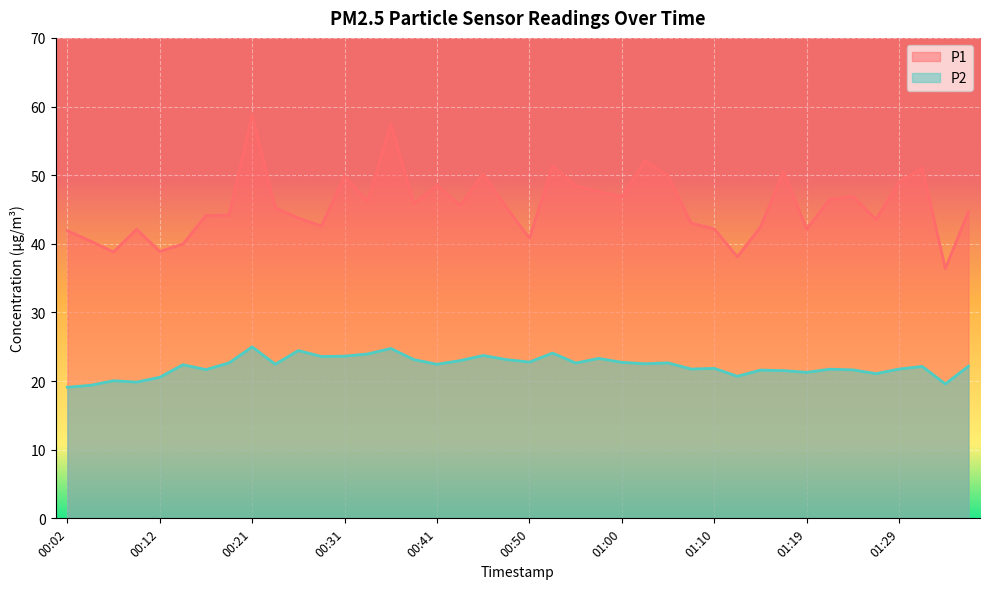

Between 01:12 and 01:02, which is larger?

01:02